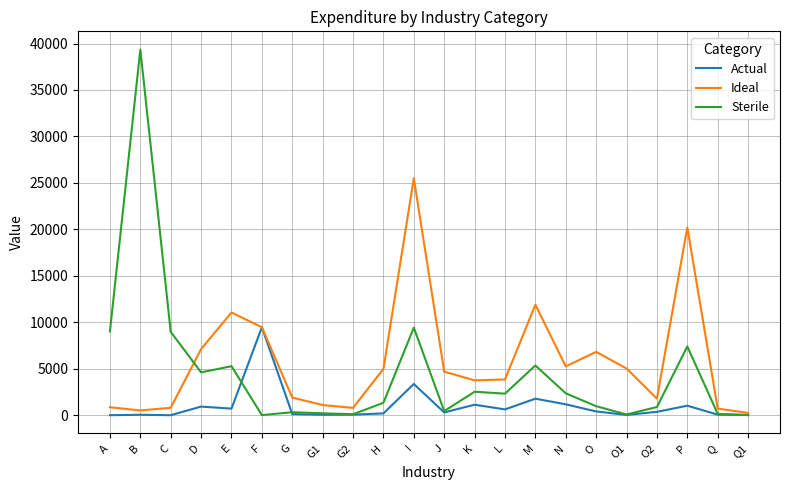

Does the chart have visible grid lines?

Yes